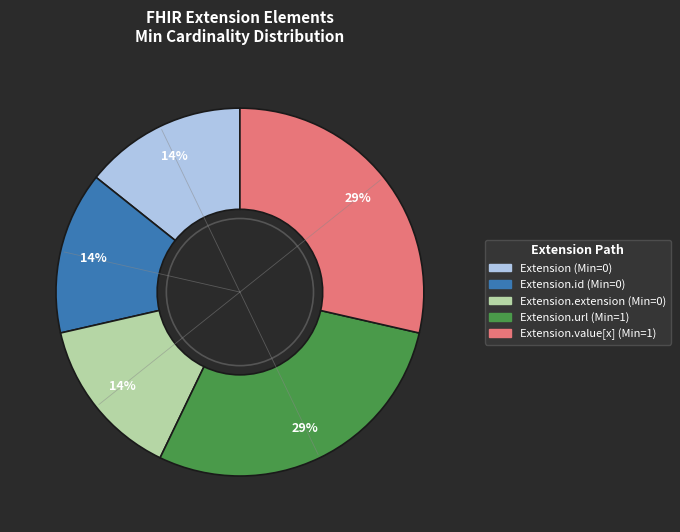

Is there any slice that represents more than half of the pie?

No